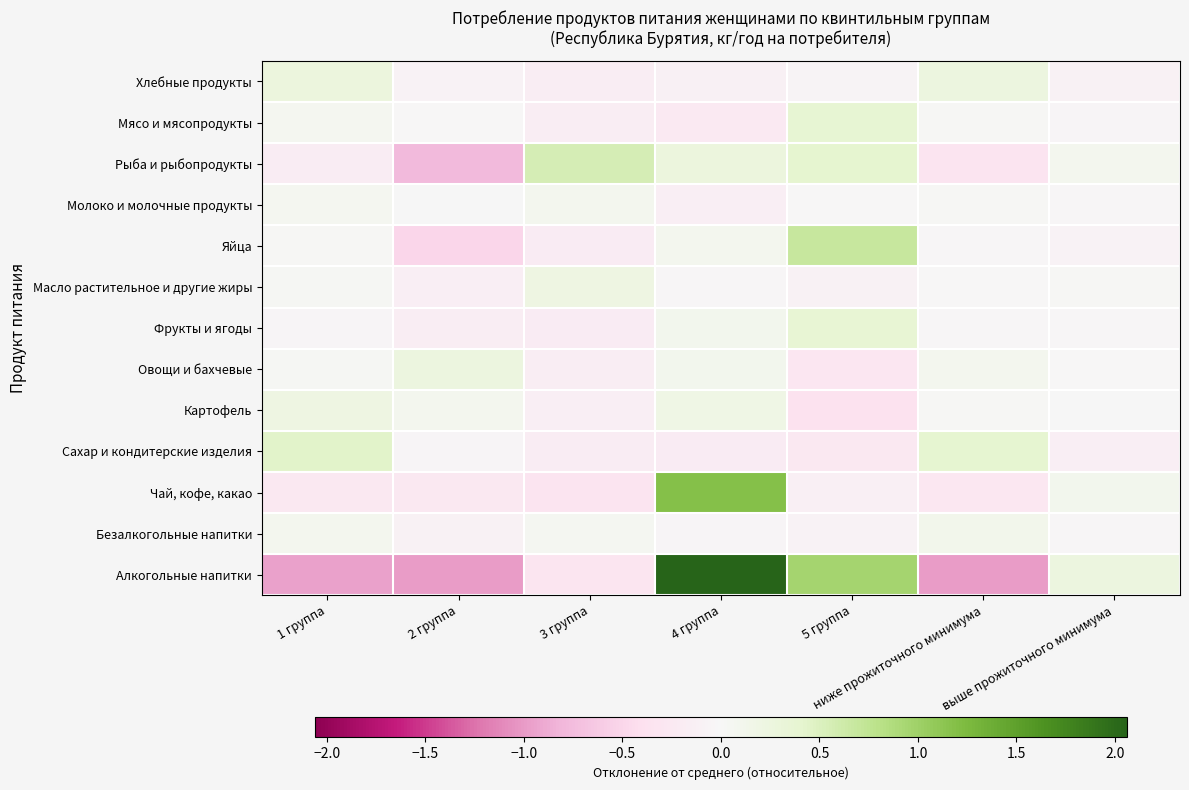

Count the number of categories in the chart.

7